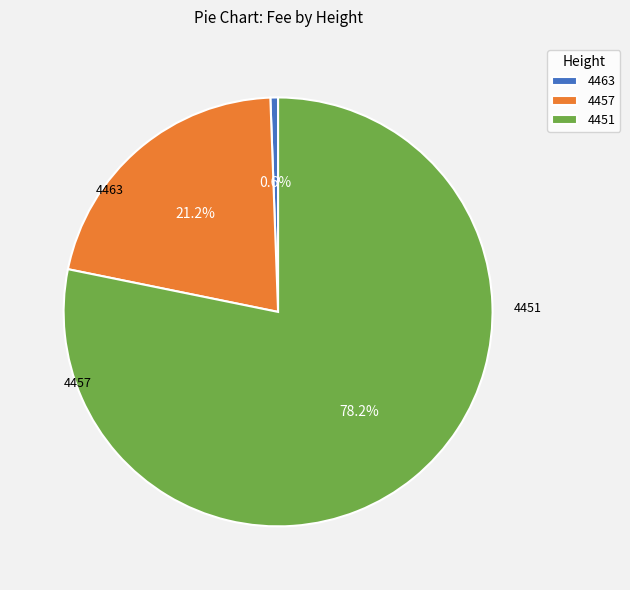

Which slice is the largest?

4451